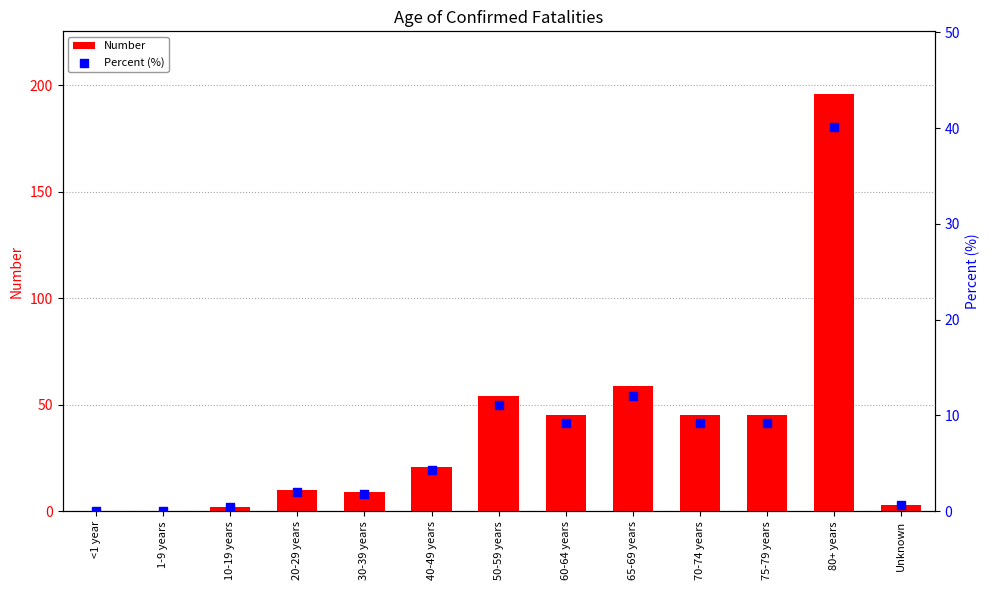

What are all the series names shown in the legend?

Number, Percent (%)